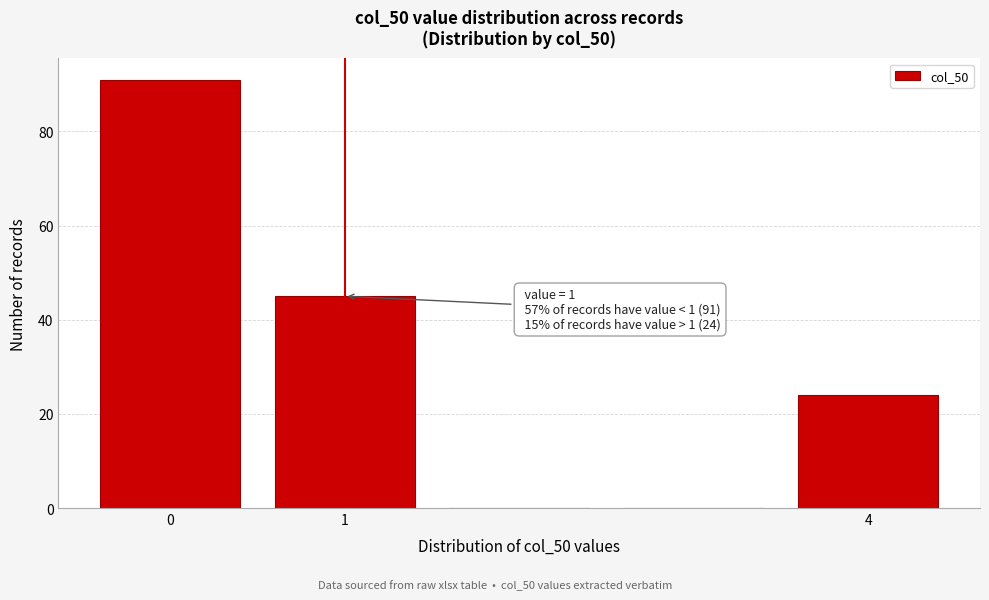

Which range on the x-axis has the tallest bar?

-0.5 to 0.5